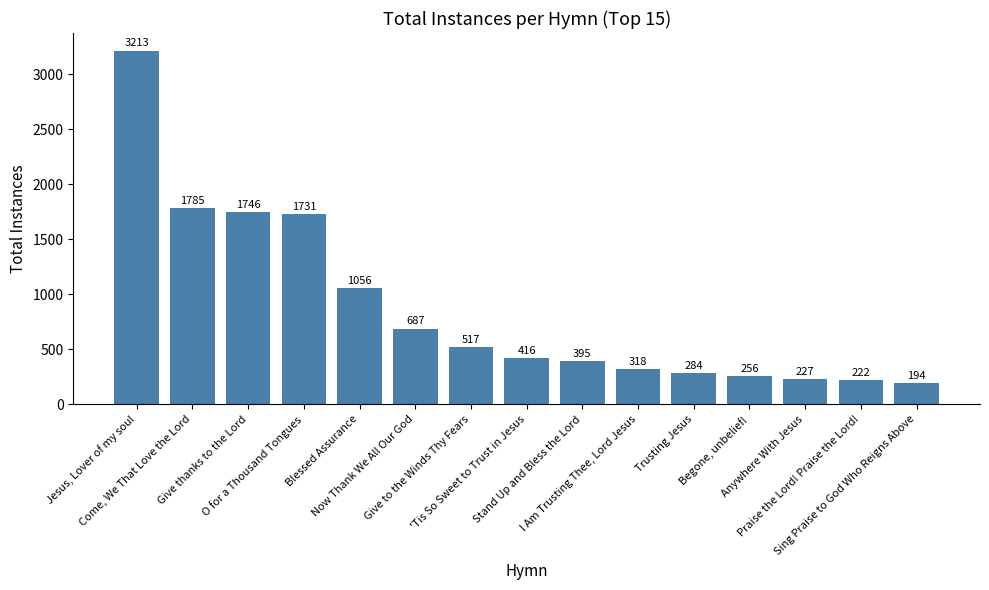

Which category has the highest value across all series?

Jesus, Lover of my soul